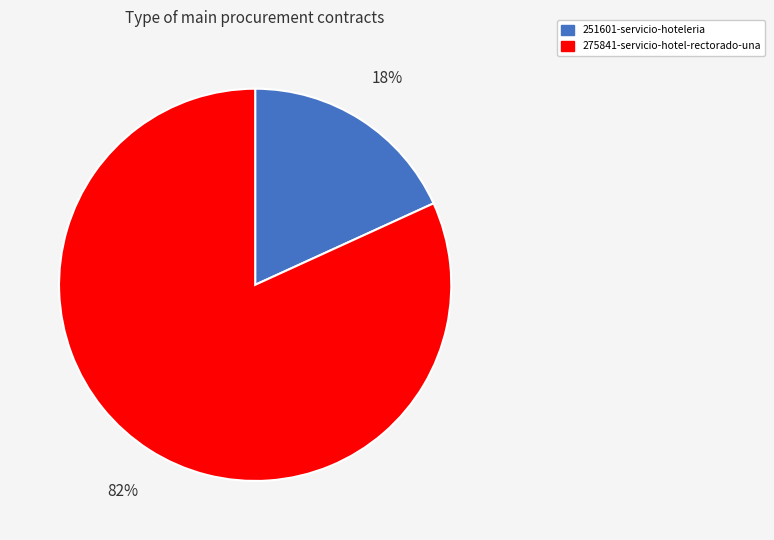

Count the number of slices in the pie.

2